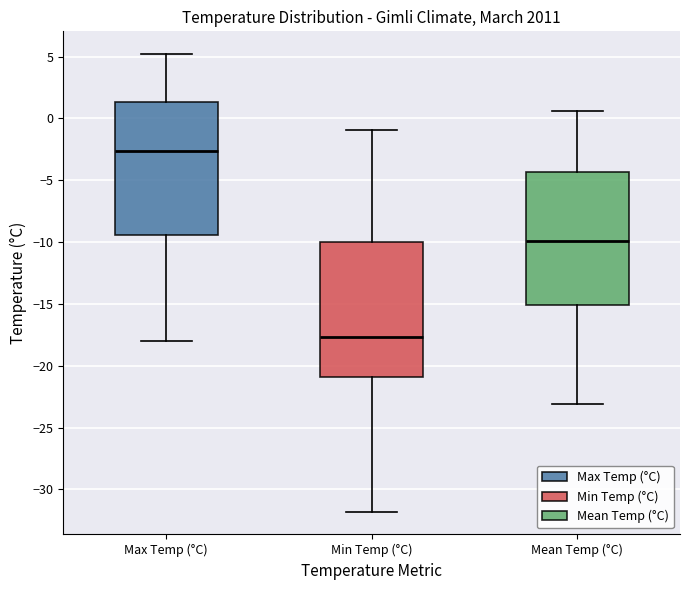

Reading left to right, transcribe this box plot: for each box, give where its median line is, the range the box spans, and where its two whiskers end, as read against the y-axis. The values are not printed on the chart, so give them approximately, as read against the axis.

Max Temp (°C): median -2.5, box -9.5 to 1.5, whiskers -18.0 to 5.0
Min Temp (°C): median -17.5, box -21.0 to -10.0, whiskers -32.0 to -1.0
Mean Temp (°C): median -10.0, box -15.0 to -4.5, whiskers -23.0 to 0.5